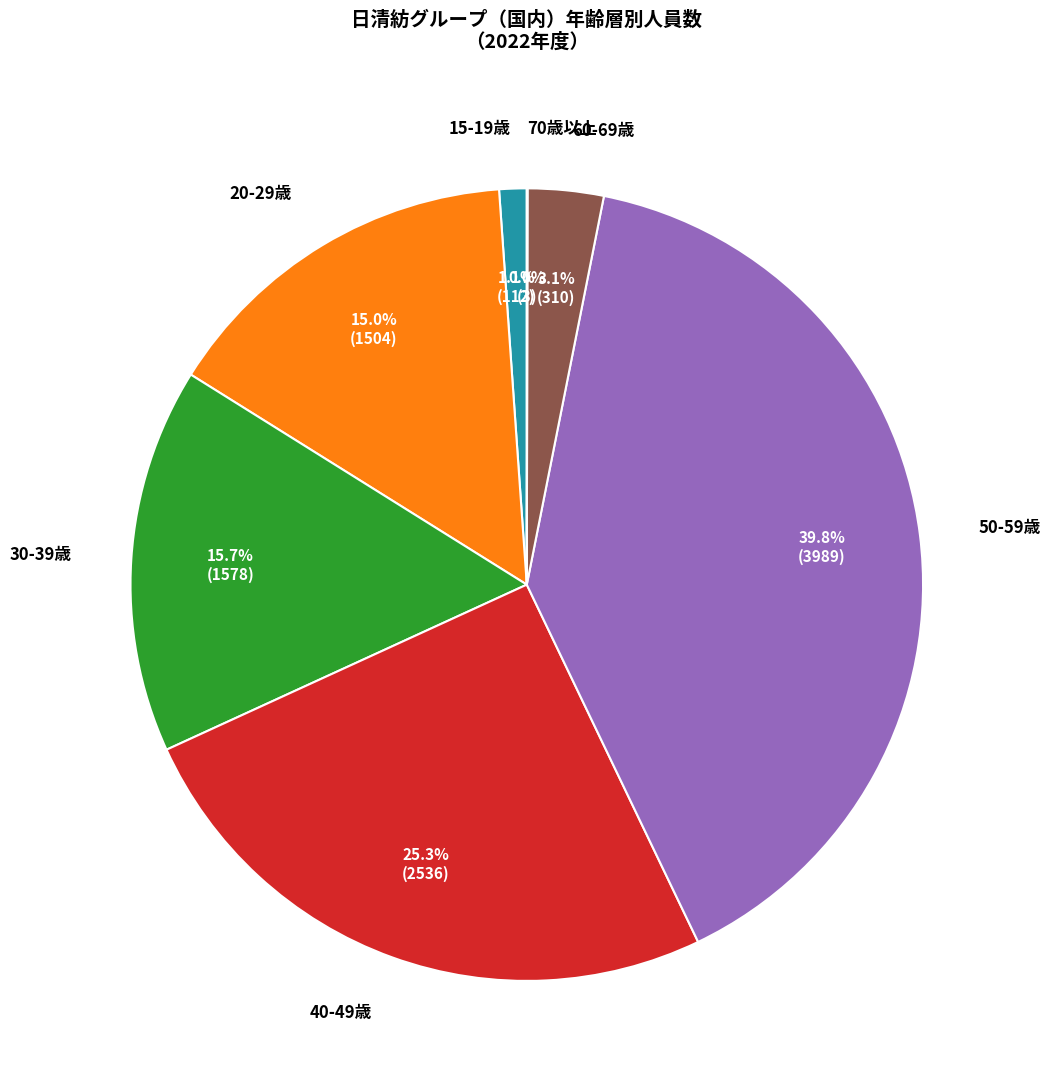

Does any single category account for the majority?

No